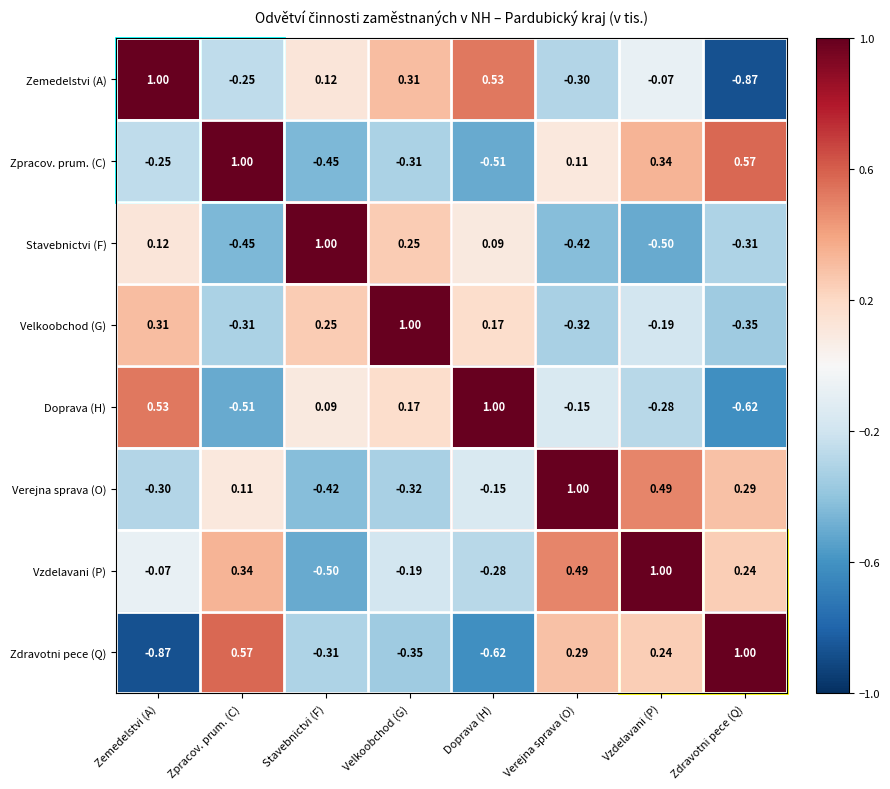

At which category is the sum across all series the highest?

Vzdelavani (P)